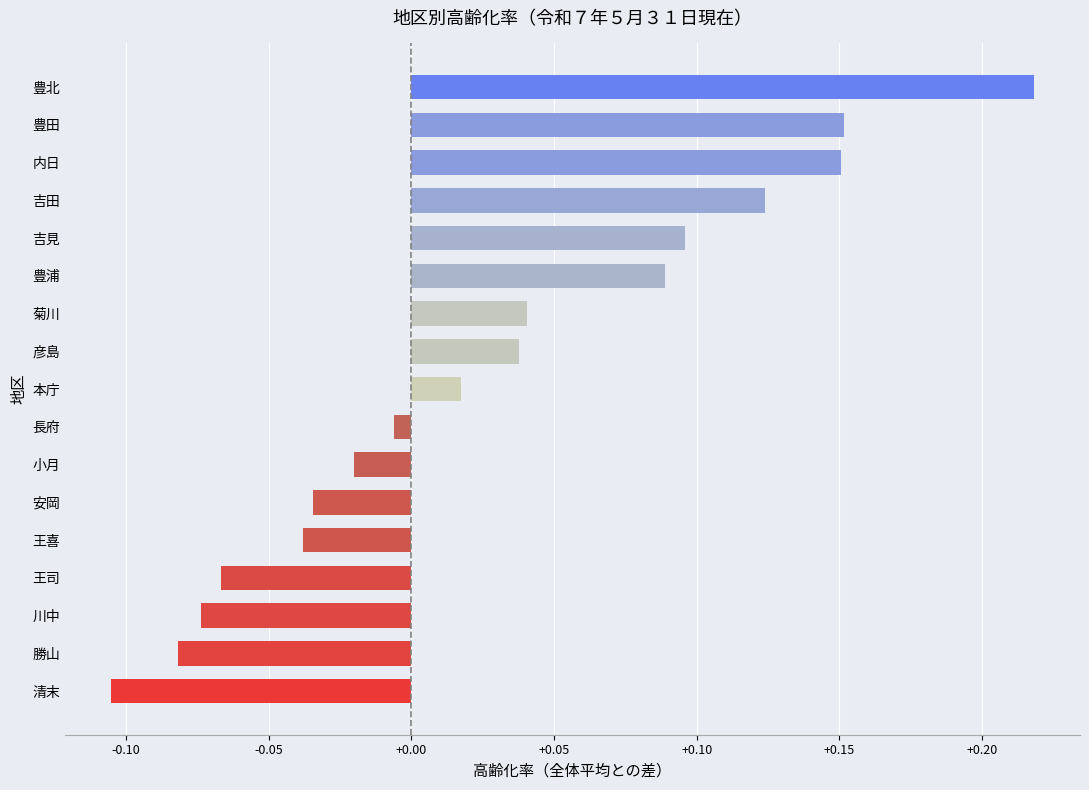

What is the change in value from 清末 to 内日?

+0.3